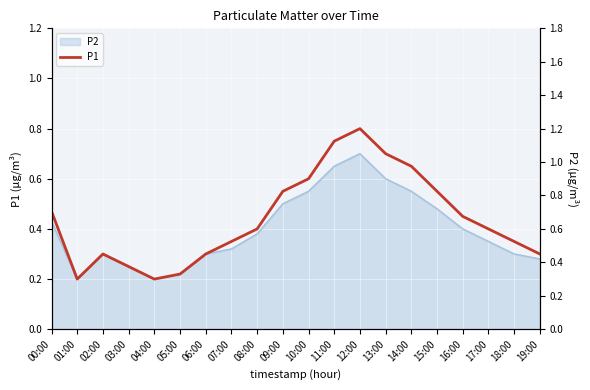

Reading left to right, transcribe all the data shown in this chart.

0.5	0.2	0.3	0.2	0.2	0.2	0.3	0.3	0.4	0.6	0.6	0.8	0.8	0.7	0.7	0.6	0.5	0.4	0.3	0.3